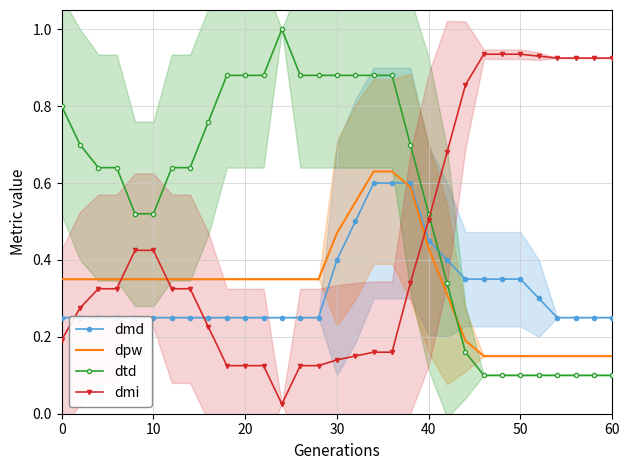

How many times do dtd and dmi cross each other?

1